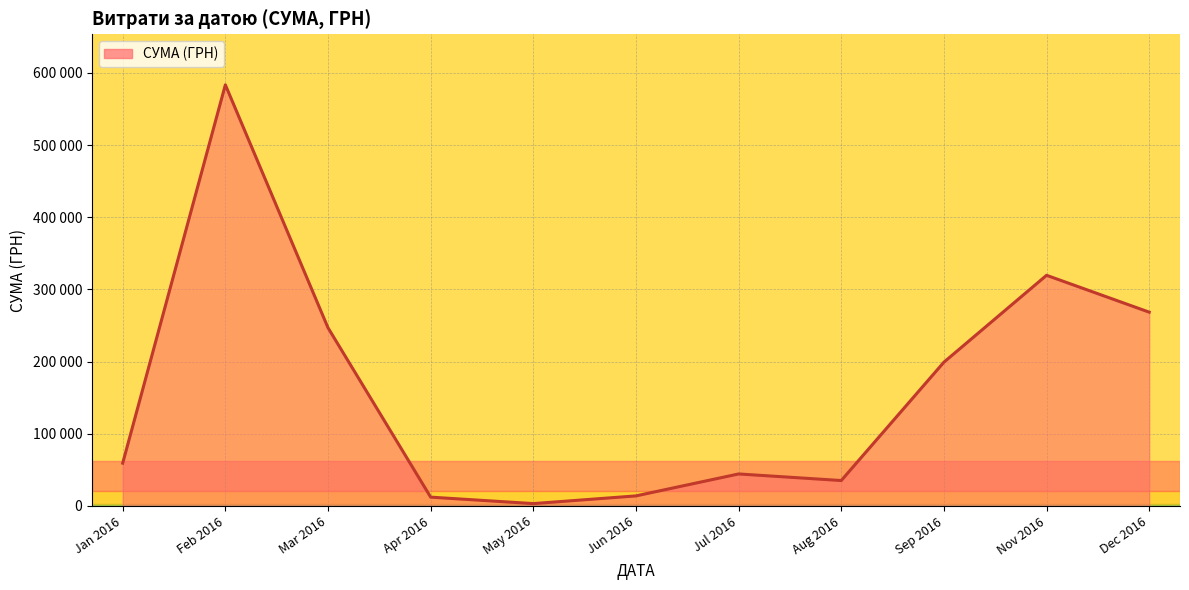

Does the chart have visible grid lines?

Yes